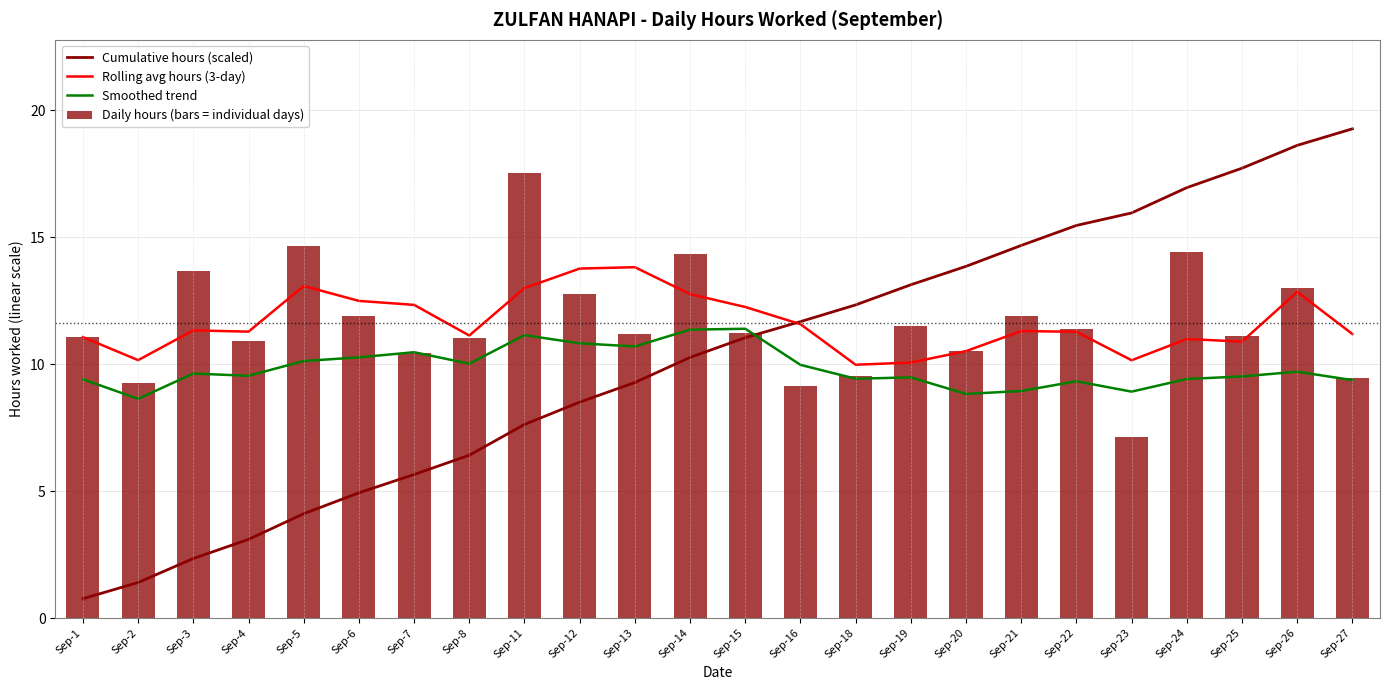

The Cumulative hours (scaled) series shows 27.7 at Sep-24. True or false?

False